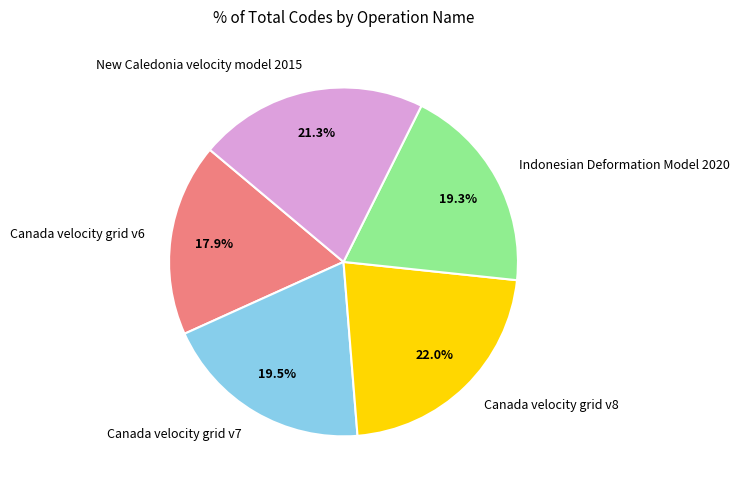

Which slice is the largest?

Canada velocity grid v8